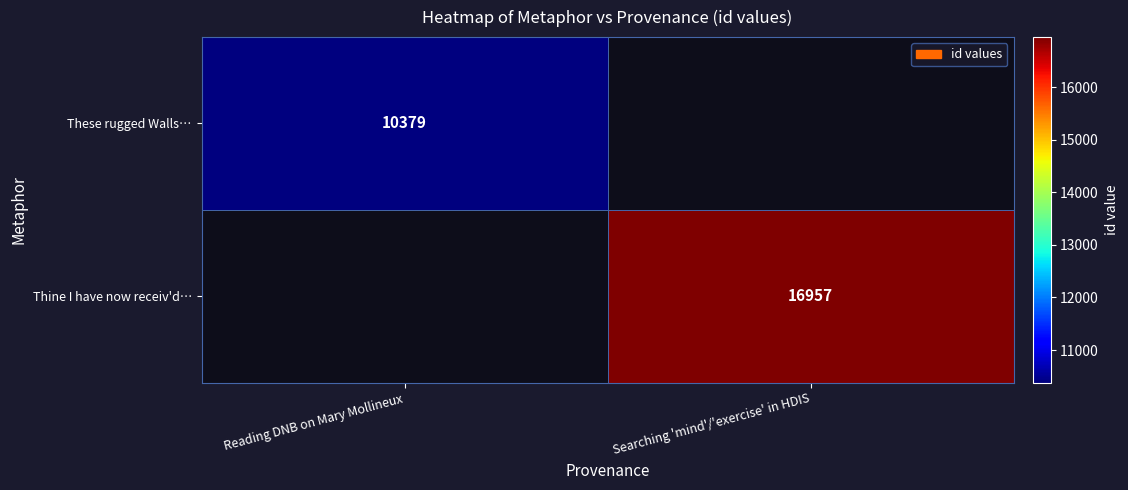

The These rugged Walls… series shows 17253 at Reading DNB on Mary Mollineux. True or false?

False